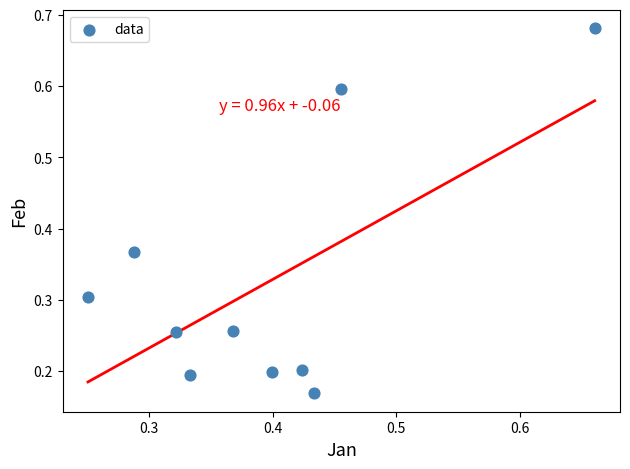

What is the range of Y values (max minus min)?

0.5